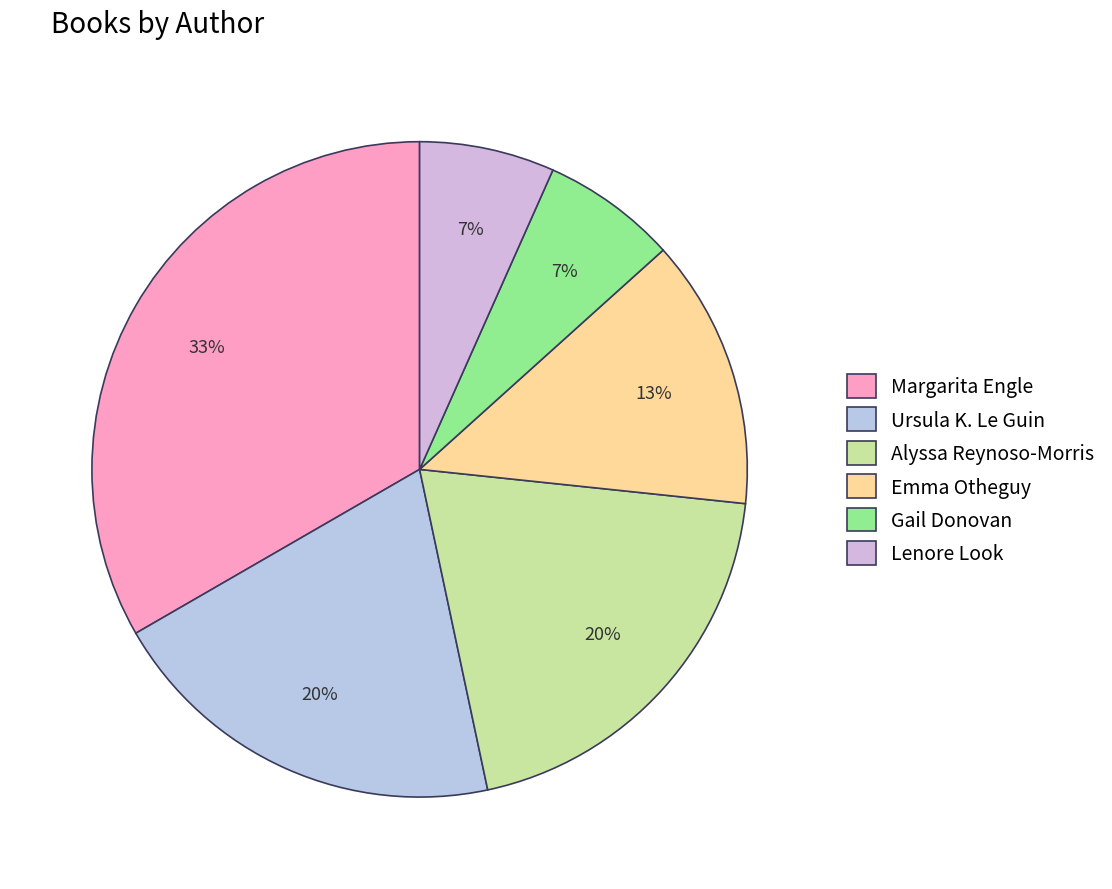

To the nearest percent, what is the difference between the Gail Donovan and Alyssa Reynoso-Morris slice percentages?

13%